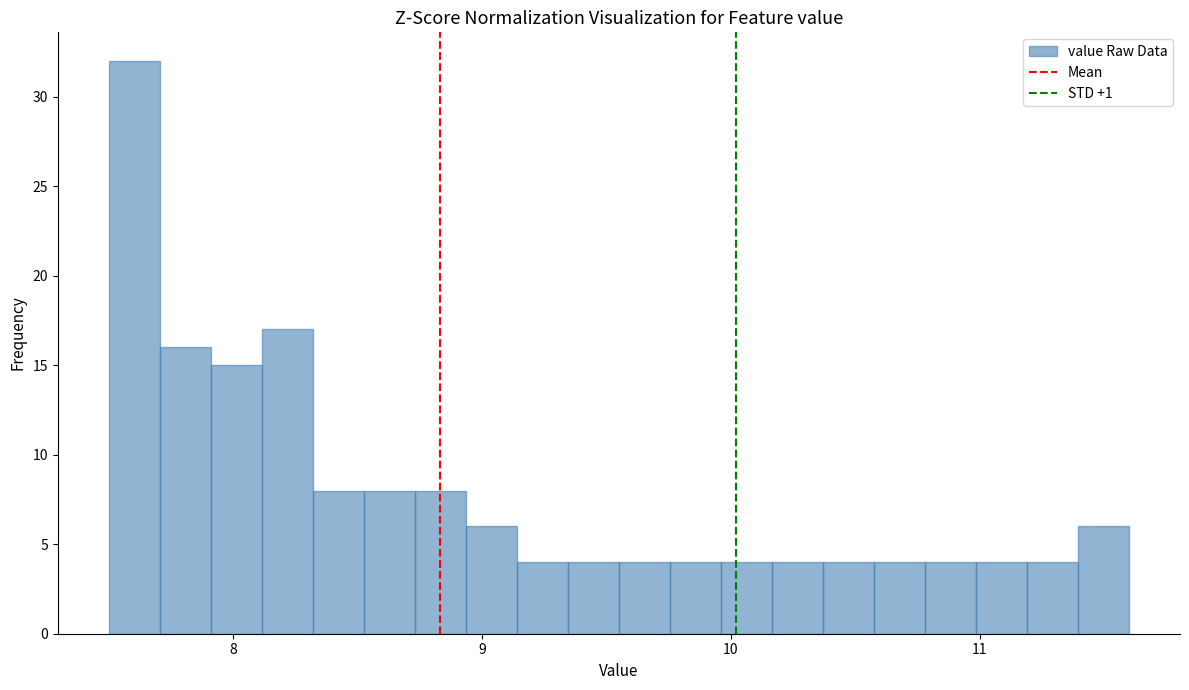

Read against the x-axis, roughly where is the centre of the tallest bar?

7.6